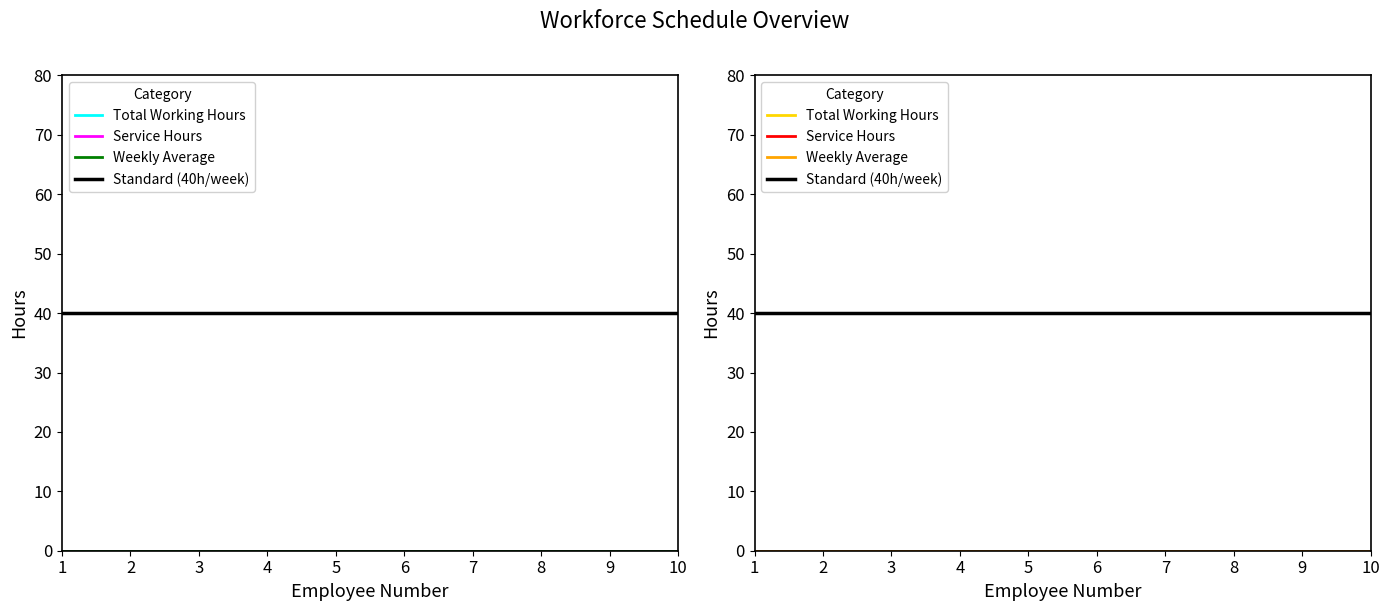

What are all the series names shown in the legend?

Total Working Hours, Service Hours, Weekly Average, Standard (40h/week)